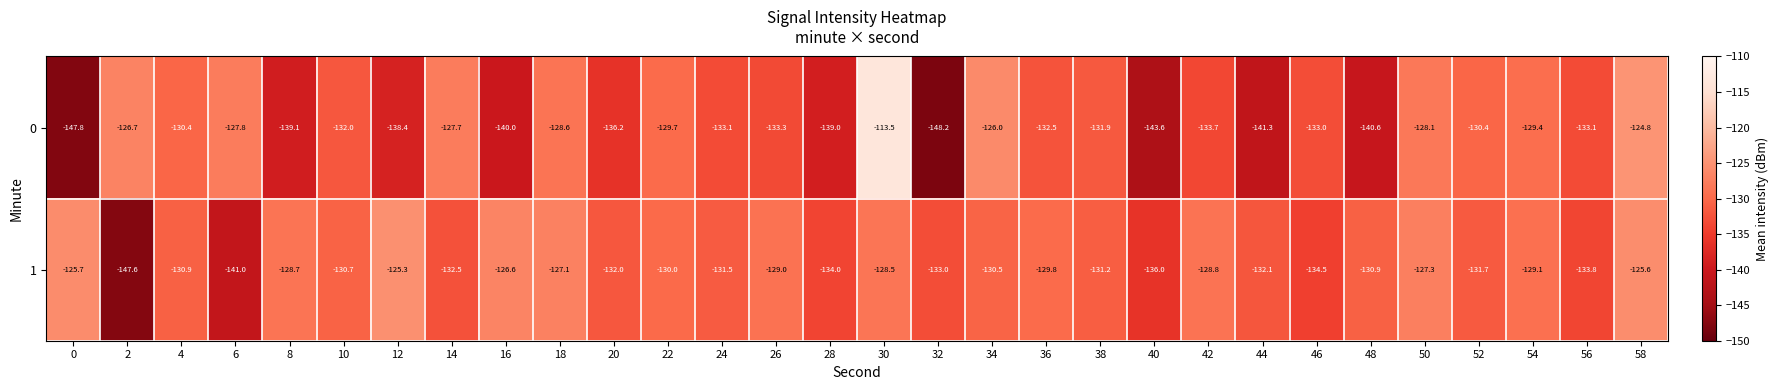

What is the approximate value of 1 at 6?

-141.0